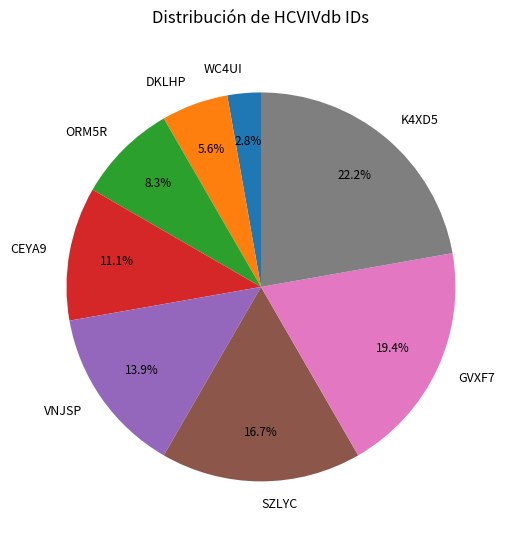

How much of the chart is everything except K4XD5?

77.8%